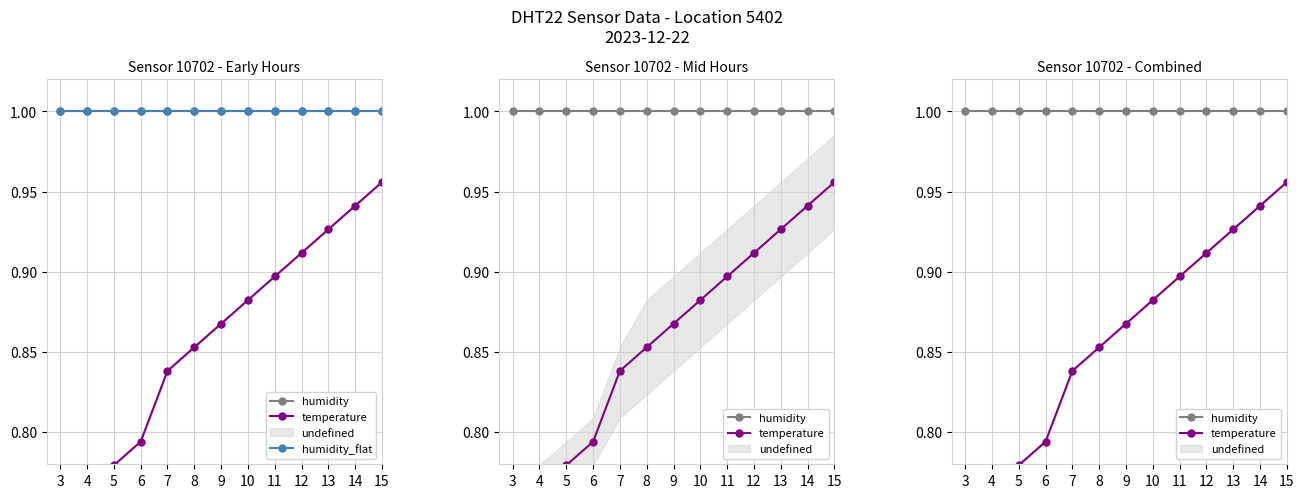

Is this an area chart (filled region under the line)?

No